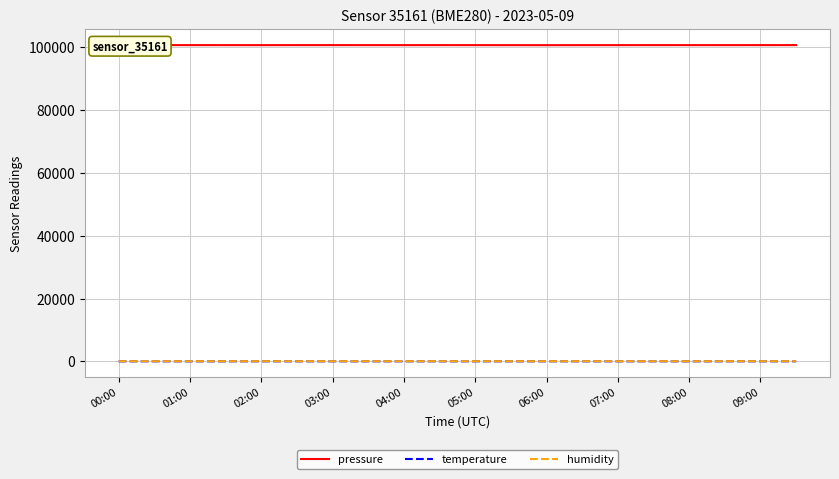

Which series has the largest range (max minus min)?

pressure